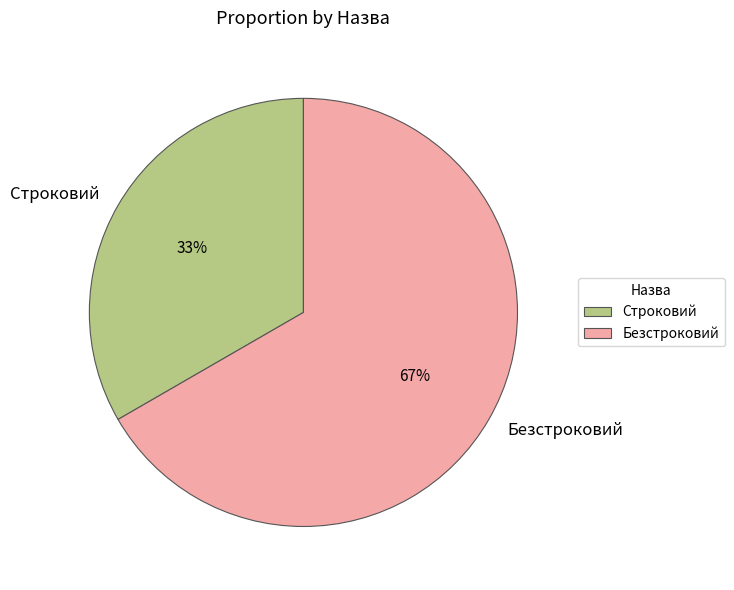

Which slice is the largest?

Безстроковий